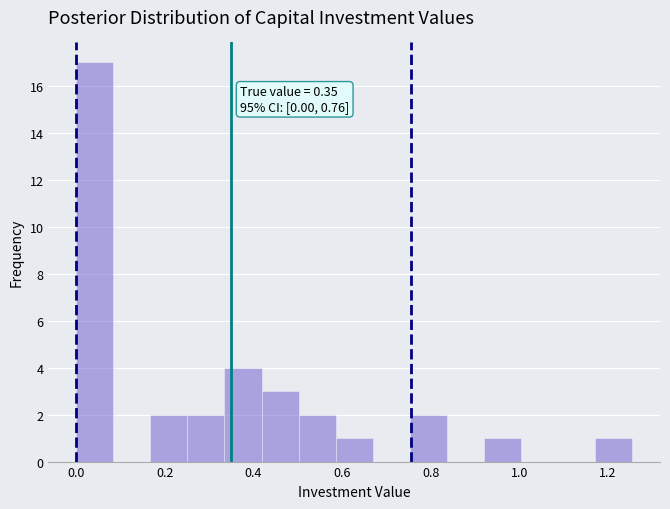

Over which range of the x-axis is the bar tallest?

0.00 to 0.08